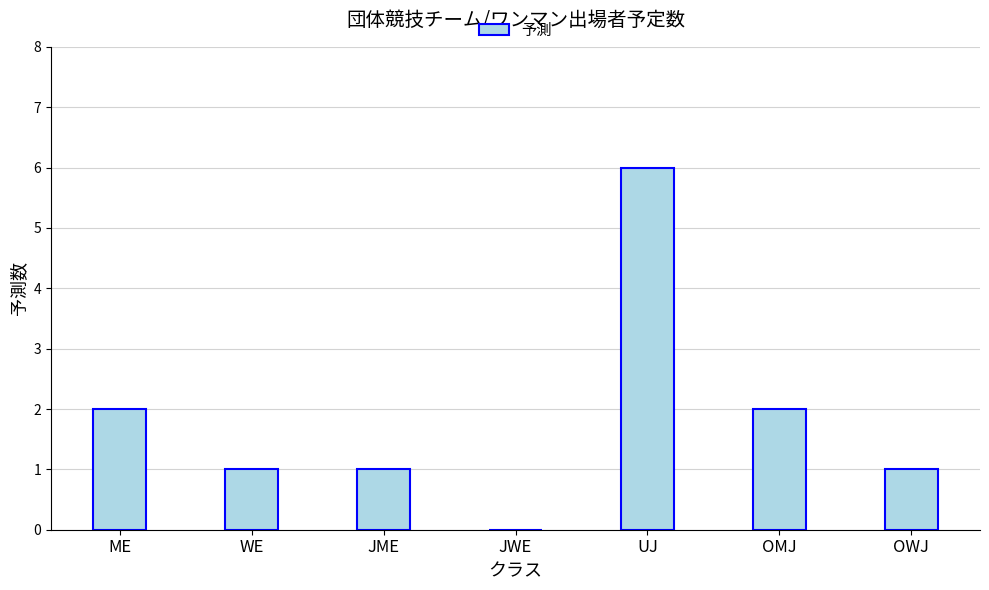

Which has a higher value, OMJ or JME?

OMJ